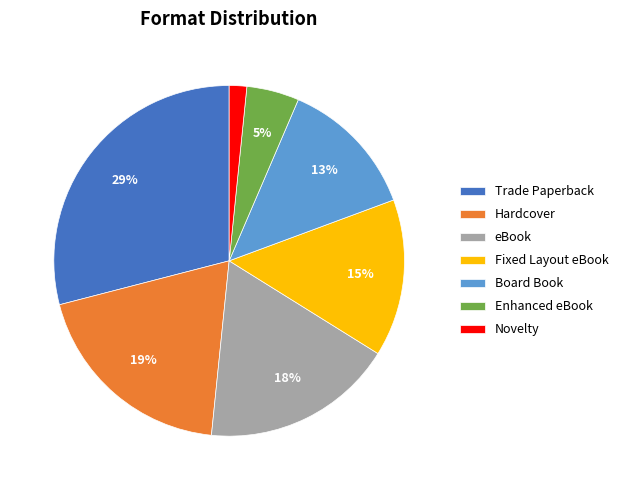

Do eBook and Novelty together represent more than half of the pie?

No